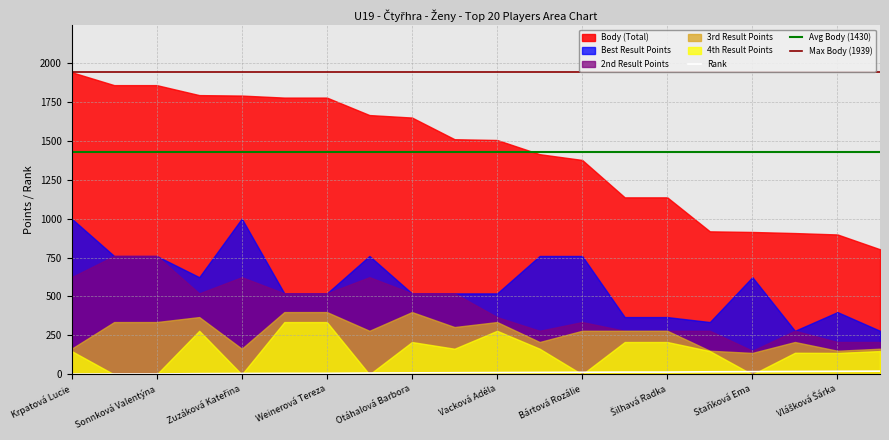

Reading left to right, list all the values displayed in this chart.

Body (Total): 1939	1856	1856	1792	1789	1776	1776	1664	1648	1509	1504	1413	1376	1136	1136	918	914	907	898	803
Best Result Points: 1000	760	760	624	1000	520	520	760	520	520	520	760	760	368	368	336	624	280	400	280
2nd Result Points: 624	760	760	520	624	520	520	624	520	520	368	280	336	280	280	280	152	280	208	208
3rd Result Points: 165	336	336	368	165	400	400	280	400	304	336	208	280	280	280	152	138	208	152	165
4th Result Points: 150	0	0	280	0	336	336	0	208	165	280	165	0	208	208	150	0	139	138	150
Rank: 2	3	3	5	6	7	7	9	10	11	12	13	14	15	15	17	18	19	20	21